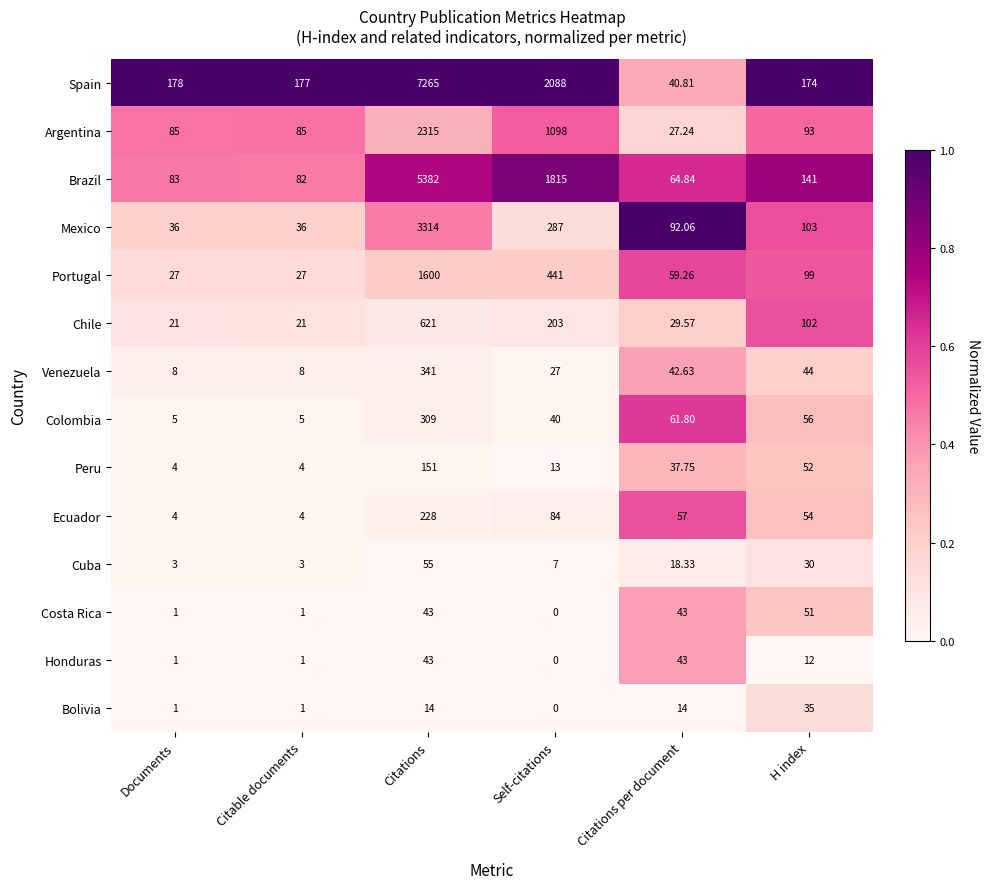

List the series in order of their peak value, lowest first.

Bolivia, Honduras, Costa Rica, Cuba, Peru, Ecuador, Colombia, Venezuela, Chile, Portugal, Argentina, Mexico, Brazil, Spain